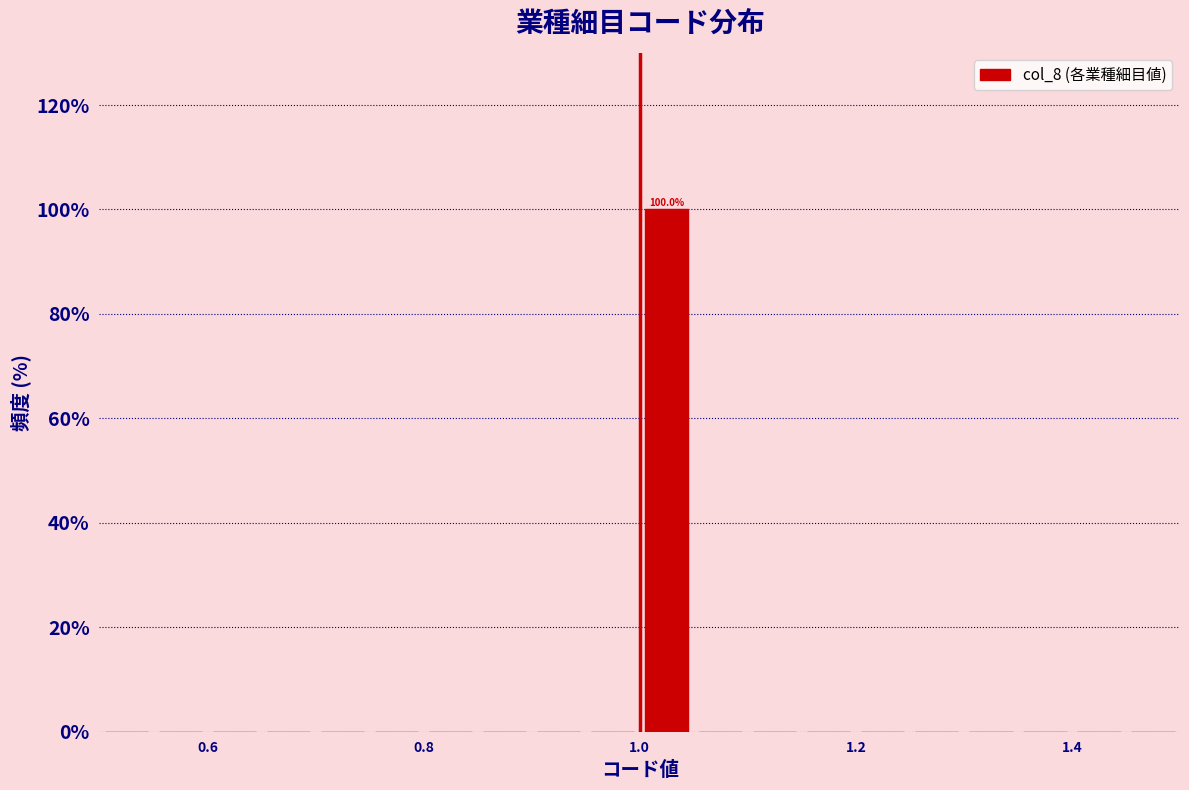

Read against the x-axis, roughly where is the centre of the tallest bar?

1.02